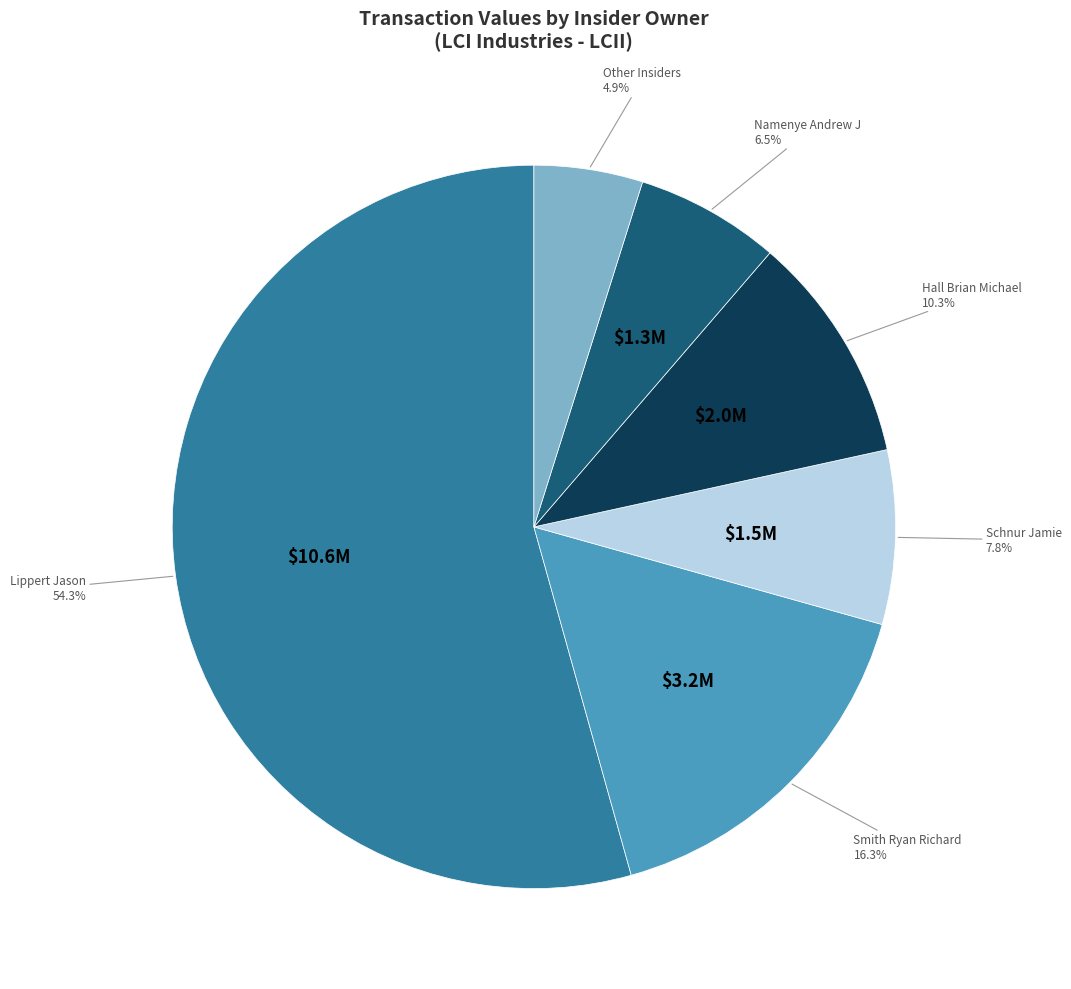

Is there a majority slice in this chart?

Yes